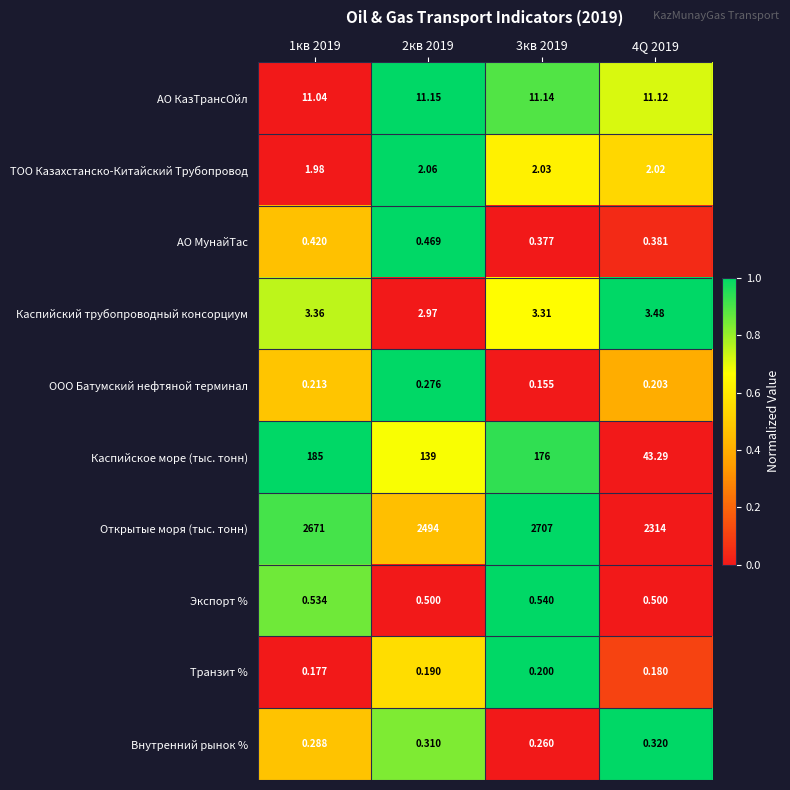

At 4Q 2019, list the series in order from largest to smallest.

Открытые моря (тыс. тонн), Каспийское море (тыс. тонн), АО КазТрансОйл, Каспийский трубопроводный консорциум, ТОО Казахстанско-Китайский Трубопровод, Экспорт %, АО МунайТас, Внутренний рынок %, ООО Батумский нефтяной терминал, Транзит %